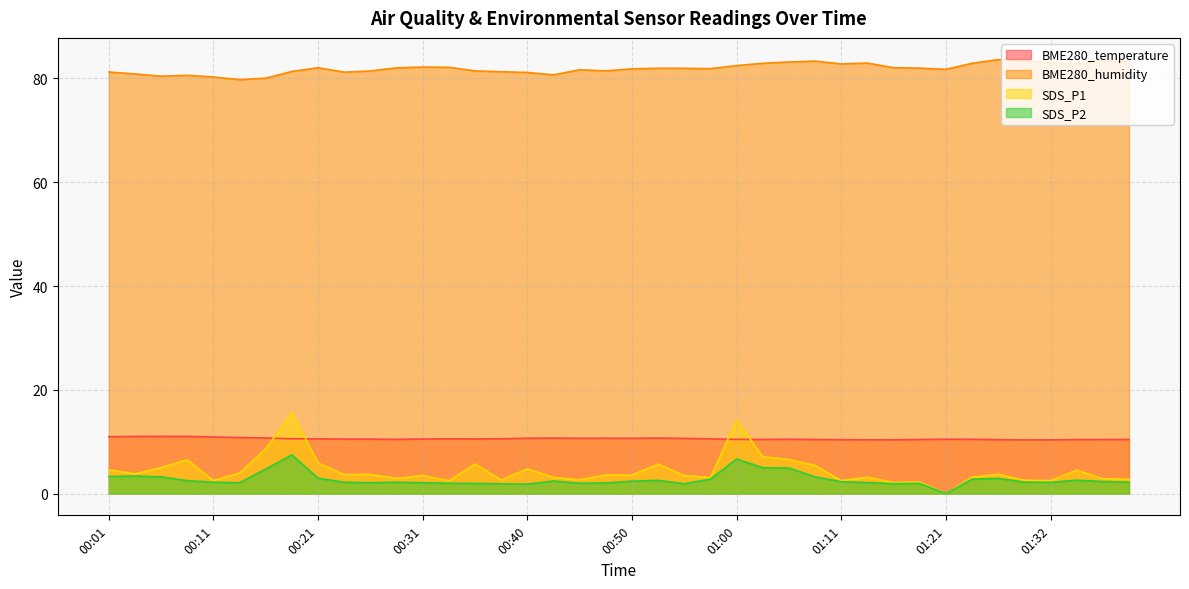

Reading left to right, what are all the values shown in this chart?

BME280_temperature: 11.0	11.0	11.0	11.0	10.9	10.8	10.7	10.6	10.6	10.5	10.5	10.5	10.5	10.6	10.5	10.6	10.7	10.7	10.7	10.7	10.7	10.7	10.6	10.6	10.5	10.4	10.5	10.4	10.4	10.4	10.4	10.4	10.5	10.5	10.4	10.3	10.4	10.4	10.4	10.4
BME280_humidity: 81.2	80.8	80.4	80.6	80.3	79.8	80.0	81.3	82.0	81.2	81.4	82.0	82.2	82.1	81.4	81.3	81.1	80.7	81.7	81.5	81.8	82.0	81.9	81.9	82.5	82.9	83.2	83.3	82.8	83.0	82.1	82.0	81.8	82.9	83.6	83.4	83.0	82.8	83.4	83.2
SDS_P1: 4.6	3.8	5.0	6.5	2.5	4.0	8.6	15.6	5.9	3.7	3.7	2.9	3.5	2.5	5.7	2.6	4.8	3.1	2.7	3.6	3.6	5.7	3.5	3.1	14.2	7.1	6.6	5.4	2.5	3.2	2.1	2.2	0.0	3.2	3.7	2.6	2.5	4.5	2.9	2.8
SDS_P2: 3.3	3.4	3.2	2.5	2.2	2.1	4.7	7.5	3.0	2.2	2.1	2.2	2.1	2.0	2.0	1.9	1.8	2.4	2.0	2.1	2.4	2.6	1.9	2.8	6.7	5.0	4.9	3.2	2.3	2.1	1.9	2.0	0.0	2.8	2.9	2.2	2.2	2.6	2.3	2.2